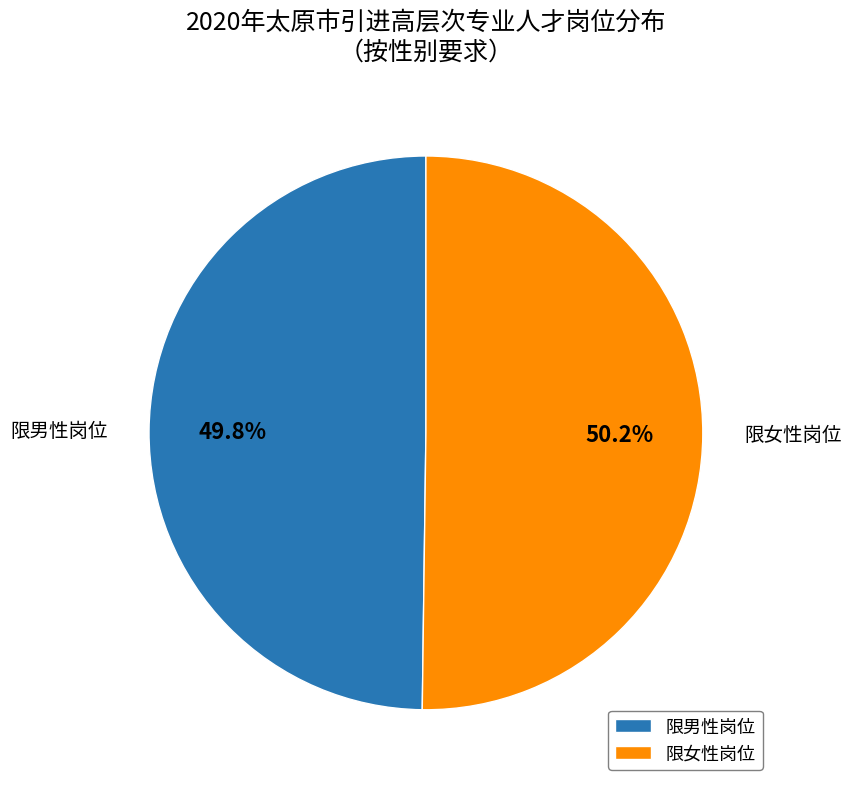

Do 限女性岗位 and 限男性岗位 together represent more than half of the pie?

Yes